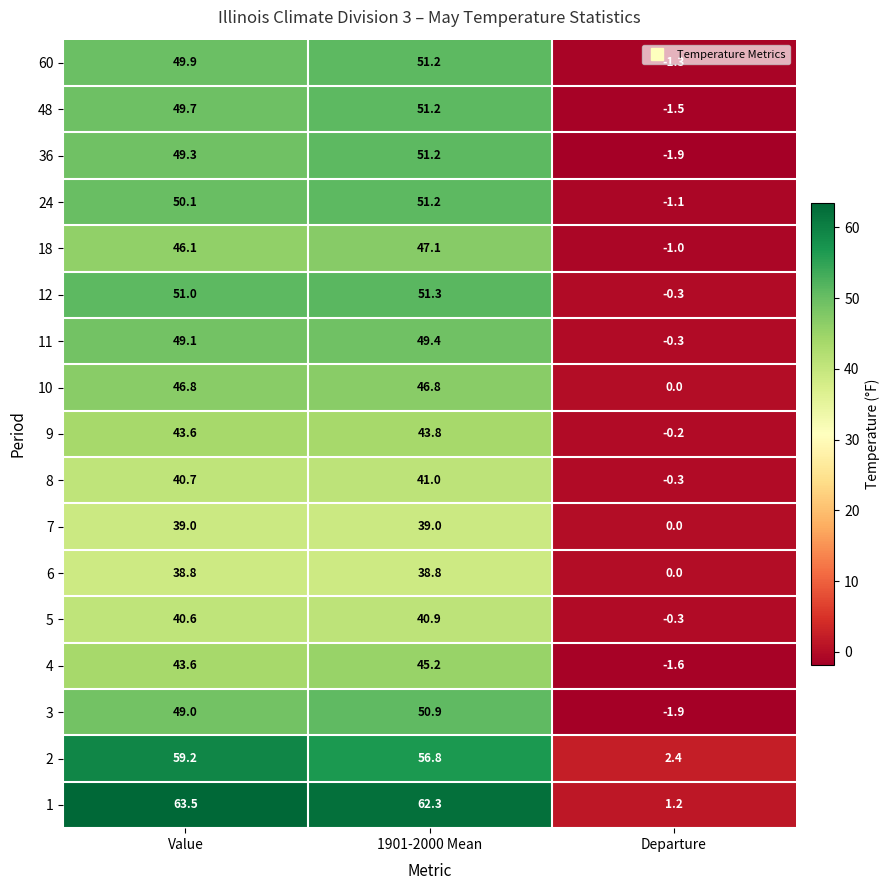

At how many categories does at least one series exceed 0?

3